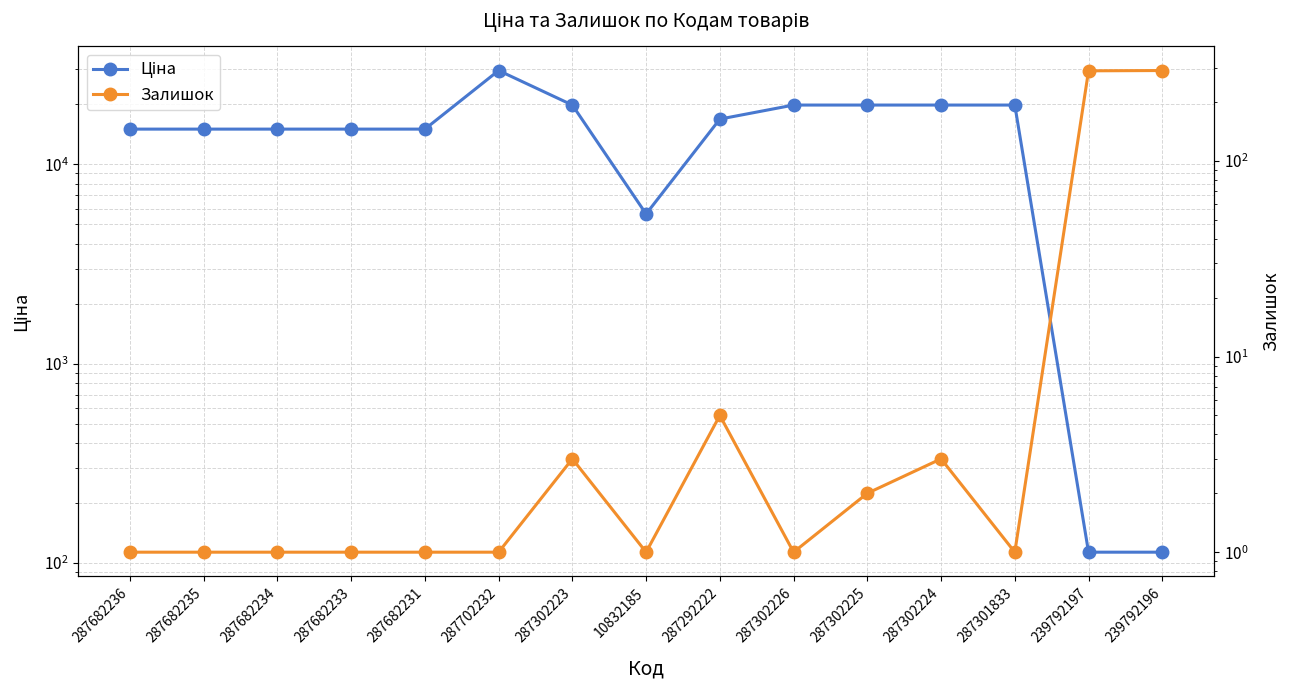

The Ціна series shows 24535.6 at 287682236. True or false?

False